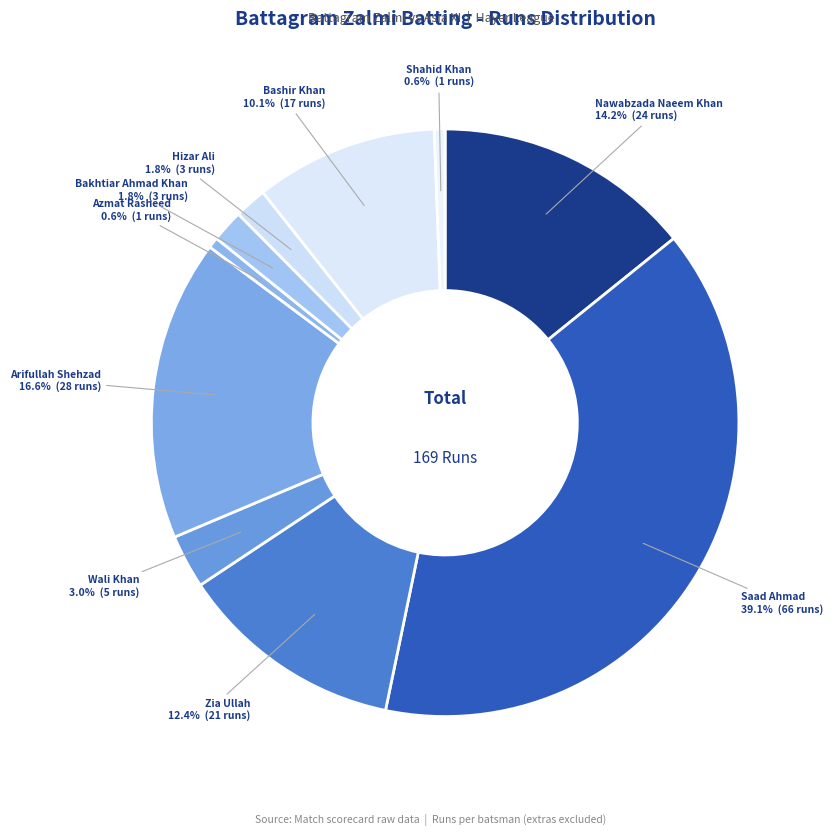

What is the largest slice in the pie chart?

Saad Ahmad